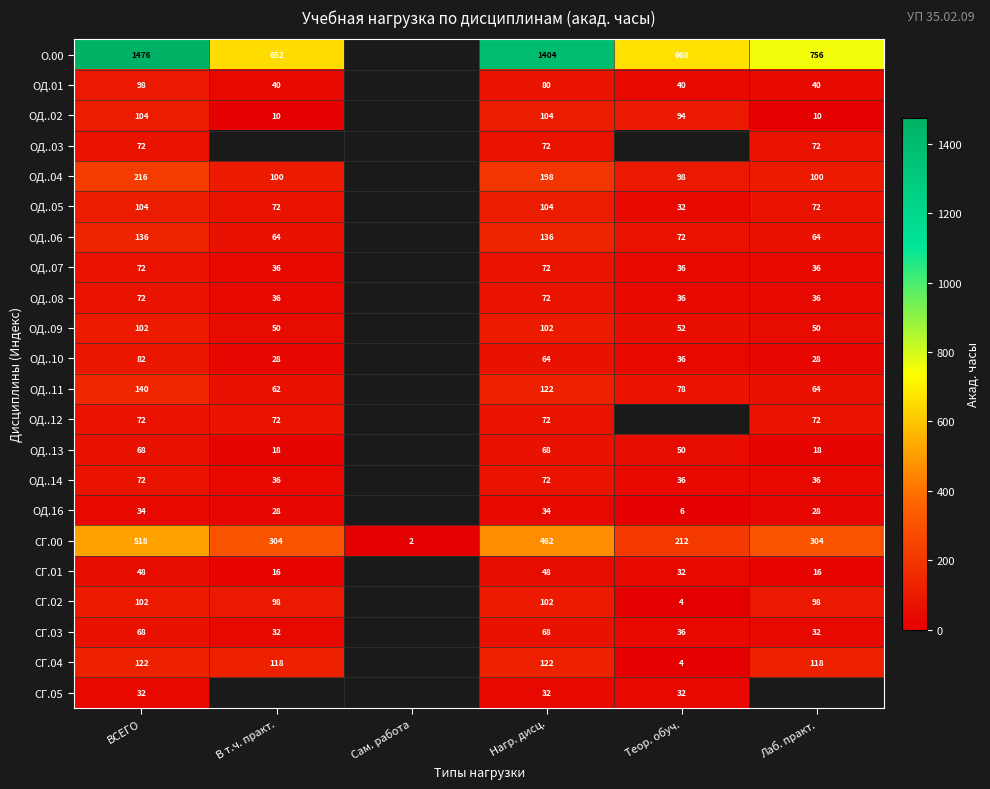

What is the spread (max minus min) of values at В т.ч. практ.?

642.0